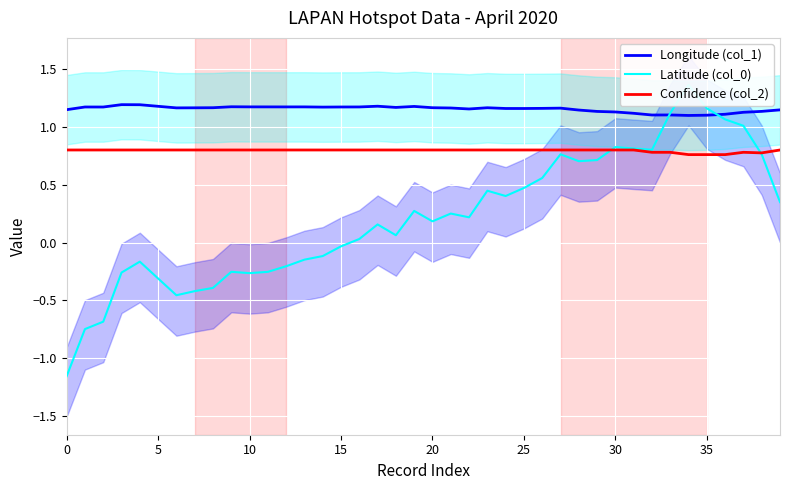

What is the highest value of the Latitude (col_0) series?

1.4